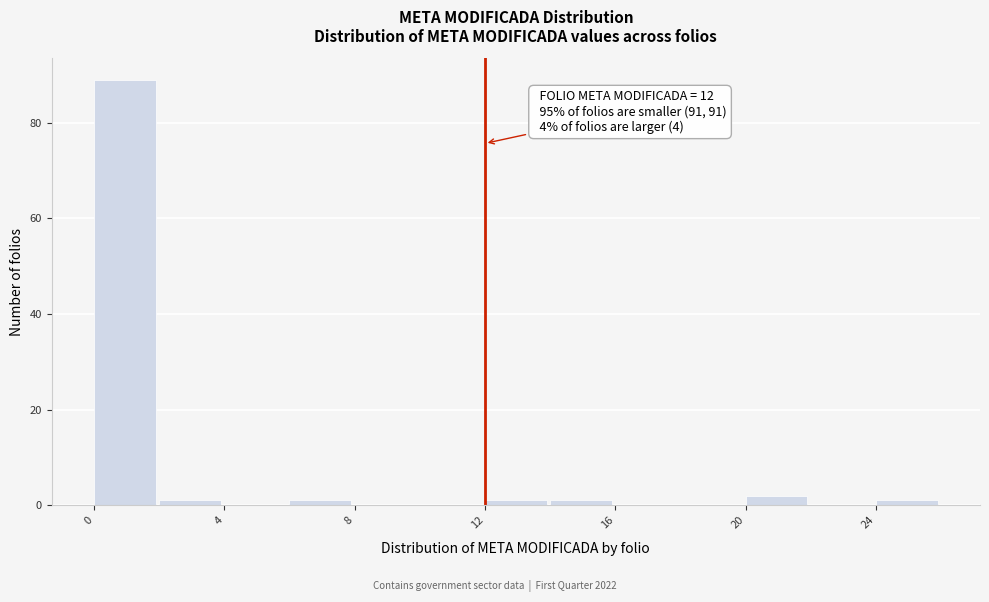

Over which range of the x-axis is the bar tallest?

0 to 2